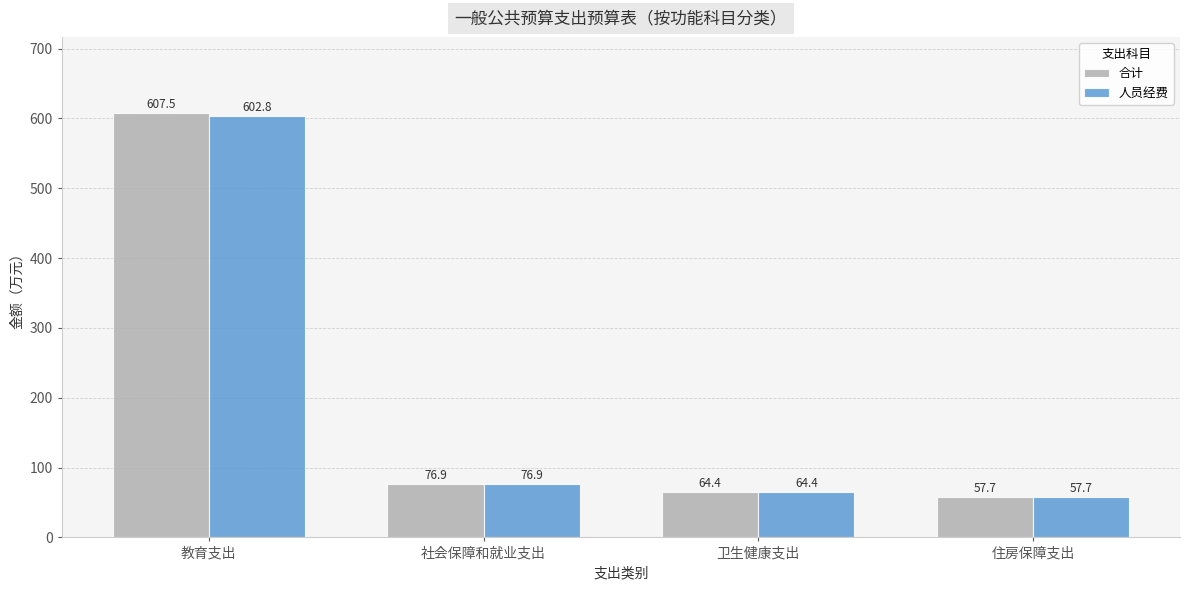

Which series has the widest spread of values?

合计